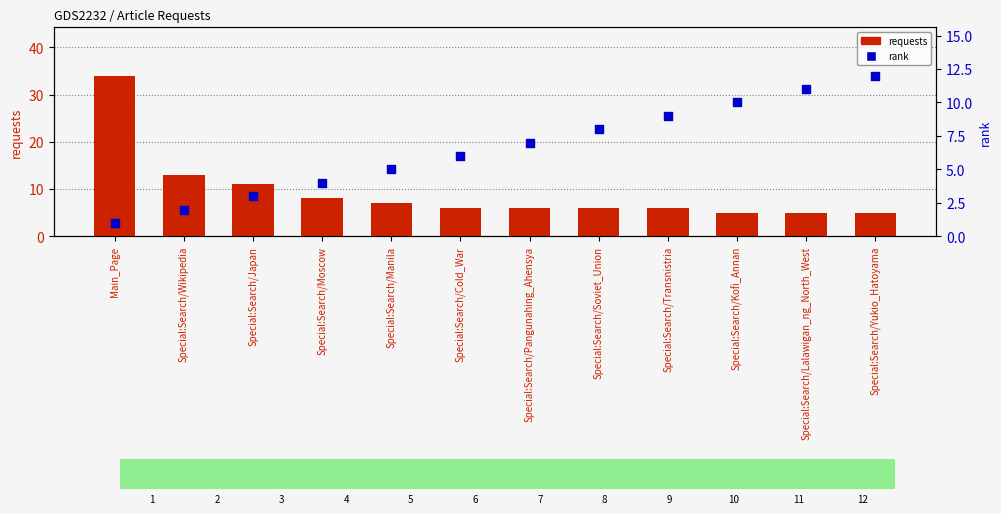

What is the total value across all series at Special:Search/Moscow?

12